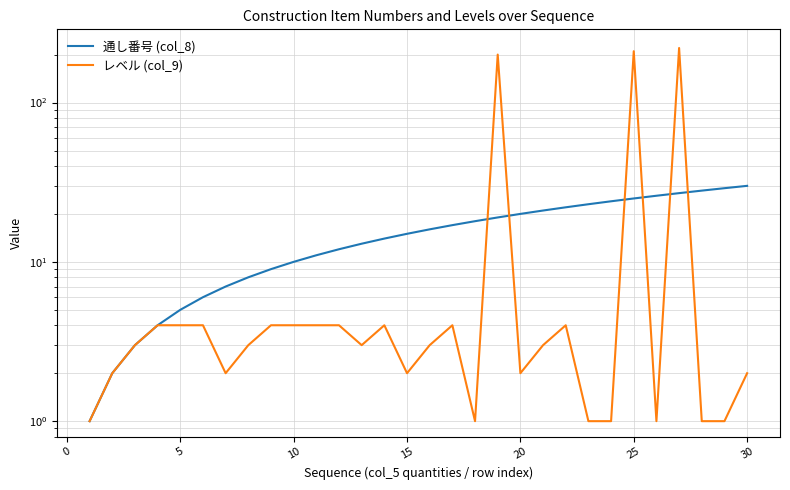

List the series in order of their peak value, highest first.

レベル (col_9), 通し番号 (col_8)